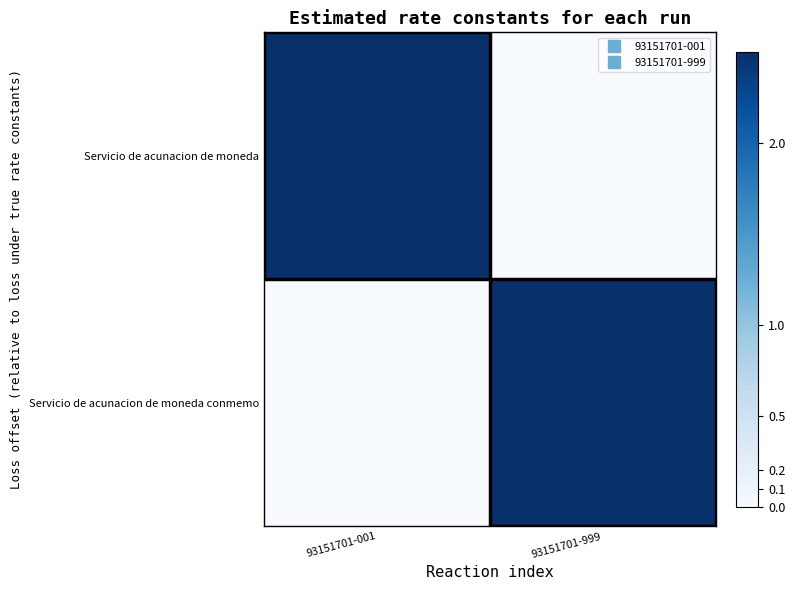

Which series has the largest total across all categories?

Servicio de acunacion de moneda